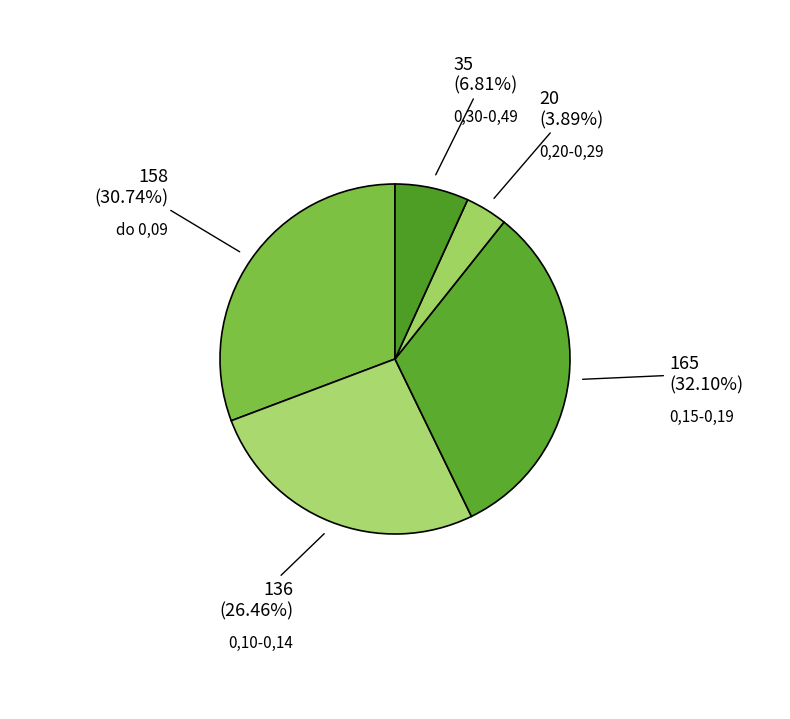

Which has a higher value, 0,30-0,49 or 0,15-0,19?

0,15-0,19